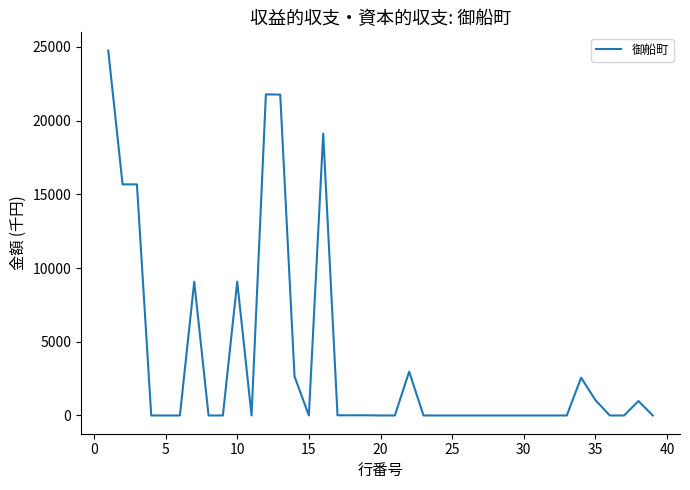

What is the difference between the maximum and minimum values?

24746